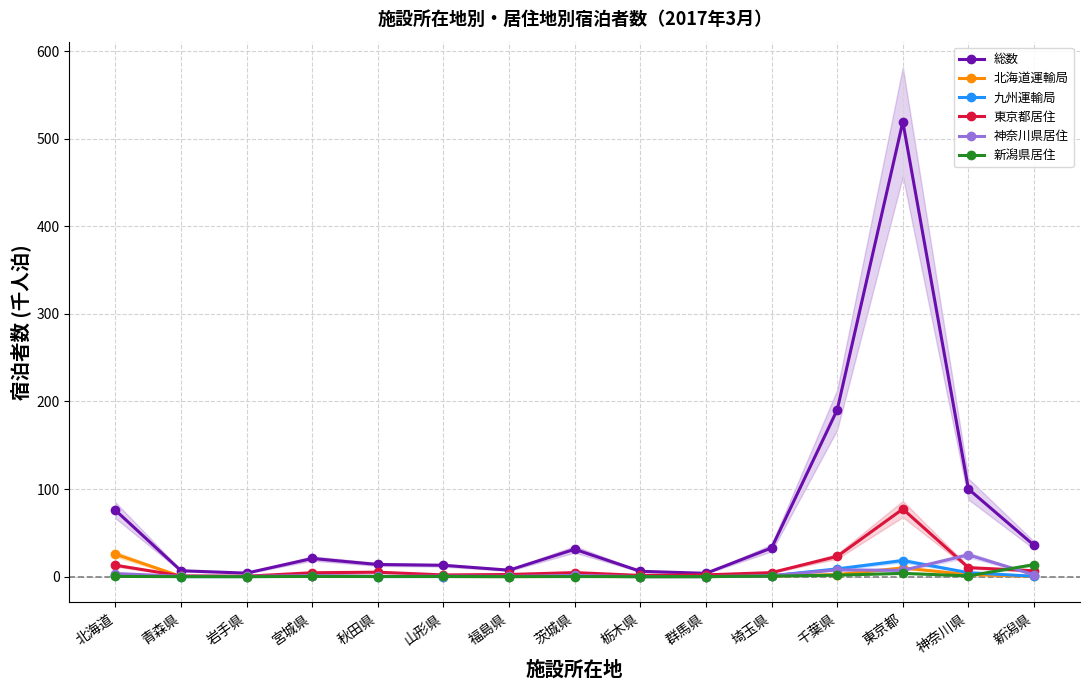

What is the label of the 8th point from the right?

茨城県